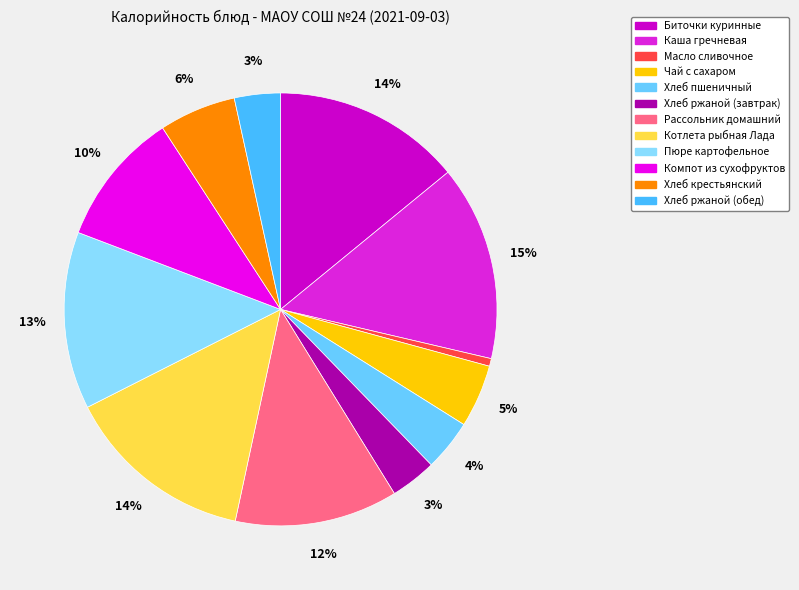

Rank the categories by value from lowest to highest.

Масло сливочное, Хлеб ржаной (завтрак), Хлеб ржаной (обед), Хлеб пшеничный, Чай с сахаром, Хлеб крестьянский, Компот из сухофруктов, Рассольник домашний, Пюре картофельное, Биточки куринные, Котлета рыбная Лада, Каша гречневая